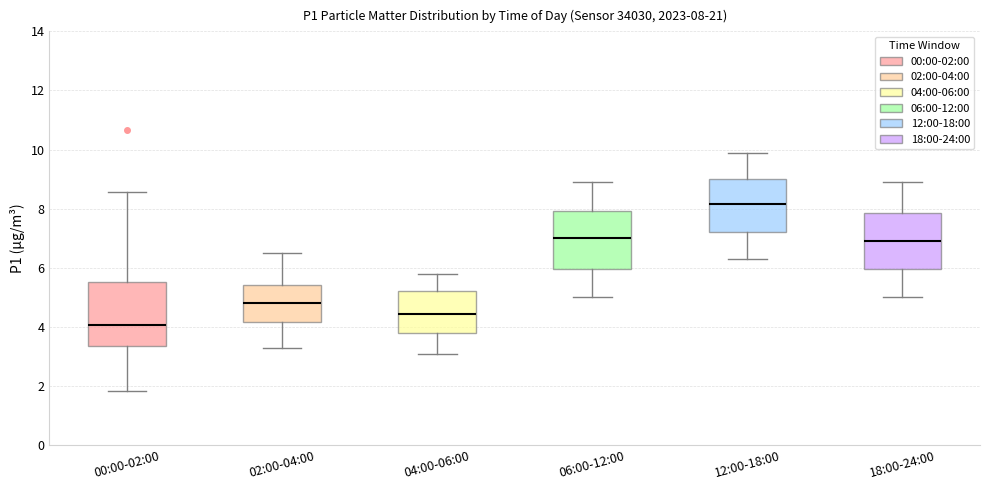

Comparing the boxes themselves (not the whiskers), which one is the tallest?

00:00-02:00